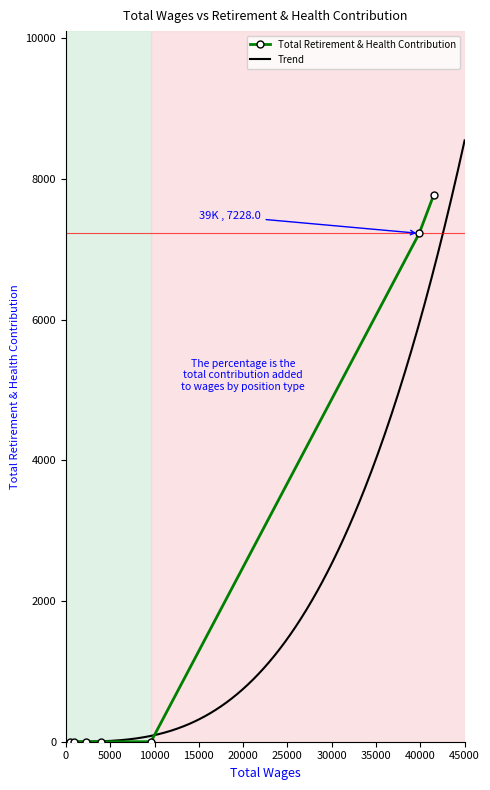

At which category does the chart reach its minimum across all series?

9598.0